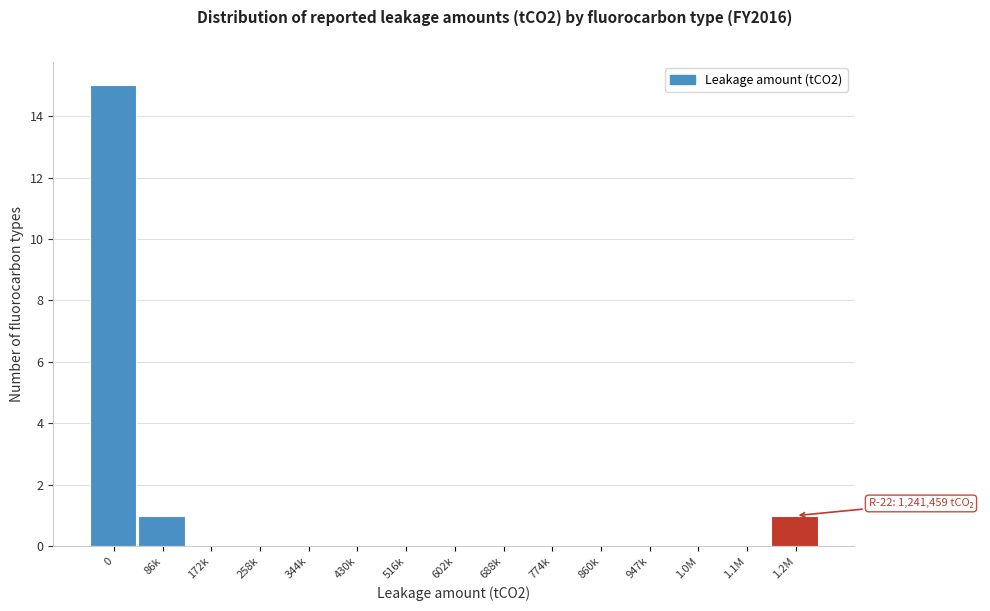

Reading left to right, what are all the values shown in this chart?

0=15	86k=1	172k=0	258k=0	344k=0	430k=0	516k=0	602k=0	688k=0	774k=0	860k=0	947k=0	1.0M=0	1.1M=0	1.2M=1